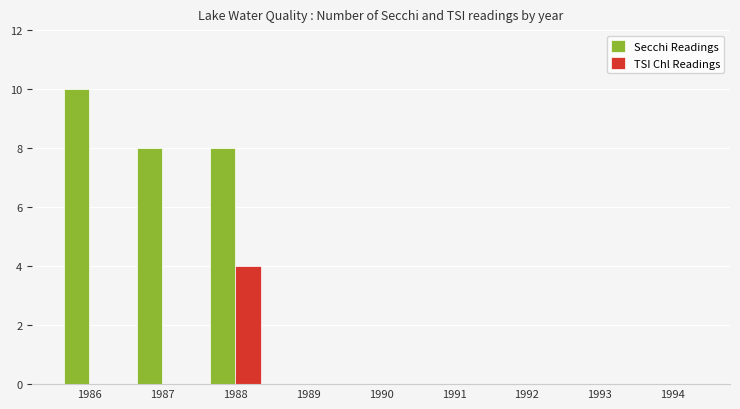

Between 1988 and 1990, which series saw the biggest shift?

Secchi Readings